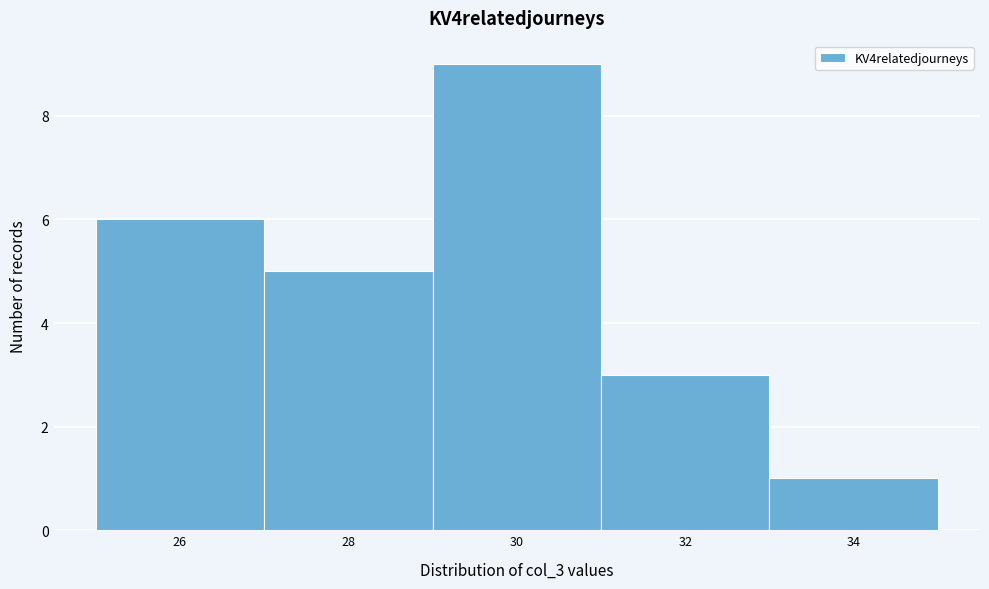

Reading left to right, list every bar in this chart as the range it spans on the x-axis followed by its height. The values are not printed on the chart, so give them approximately, as read against the axis.

25 to 27: 6
27 to 29: 5
29 to 31: 9
31 to 33: 3
33 to 35: 1